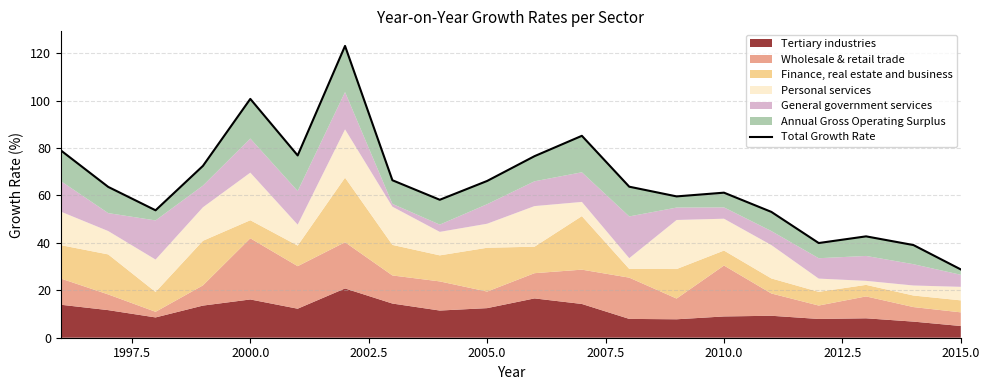

What is the value of the 9th point from the left?

58.2